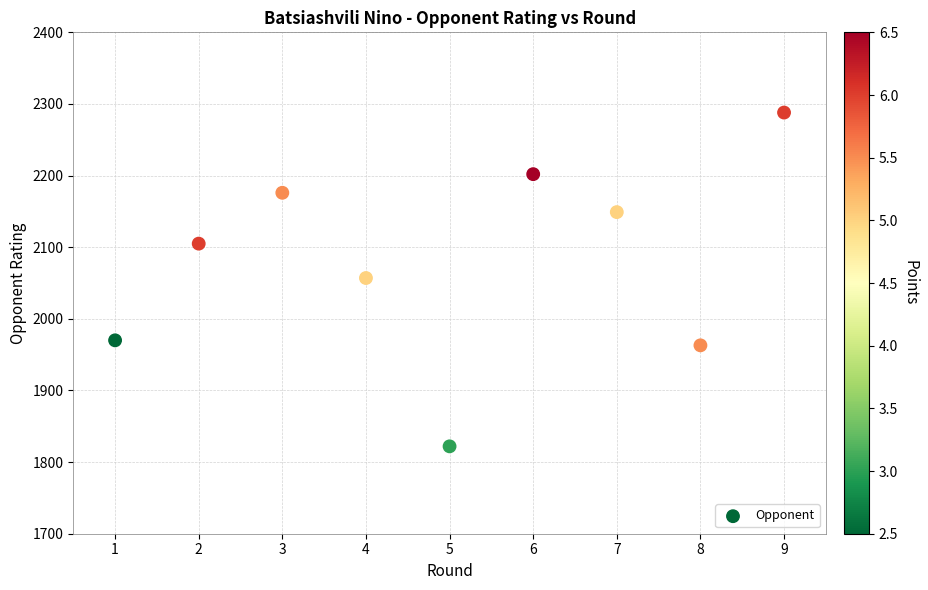

What is the average Y value?

2081